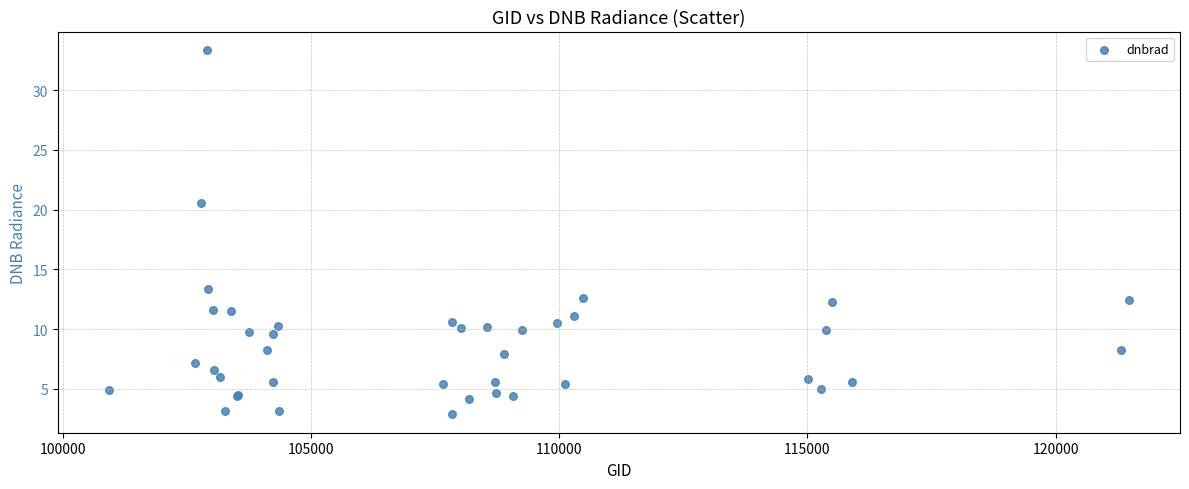

What Y value in the scatter plot is closest to 18?

20.6